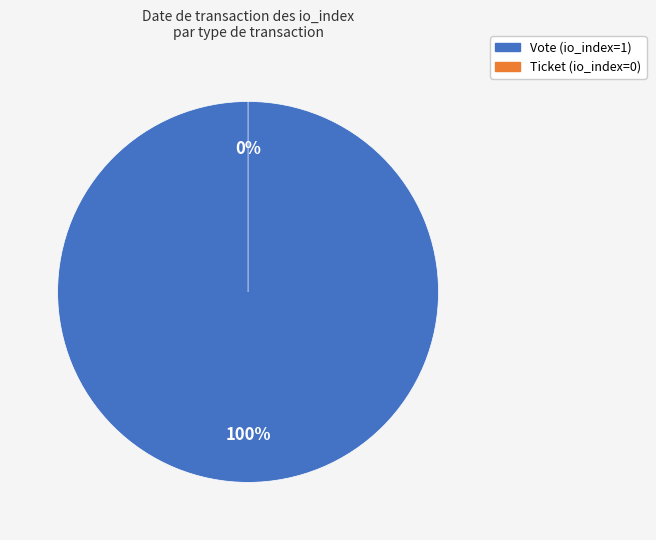

Combined, what portion of the pie is Vote (io_index=1) and Ticket (io_index=0)?

100.0%